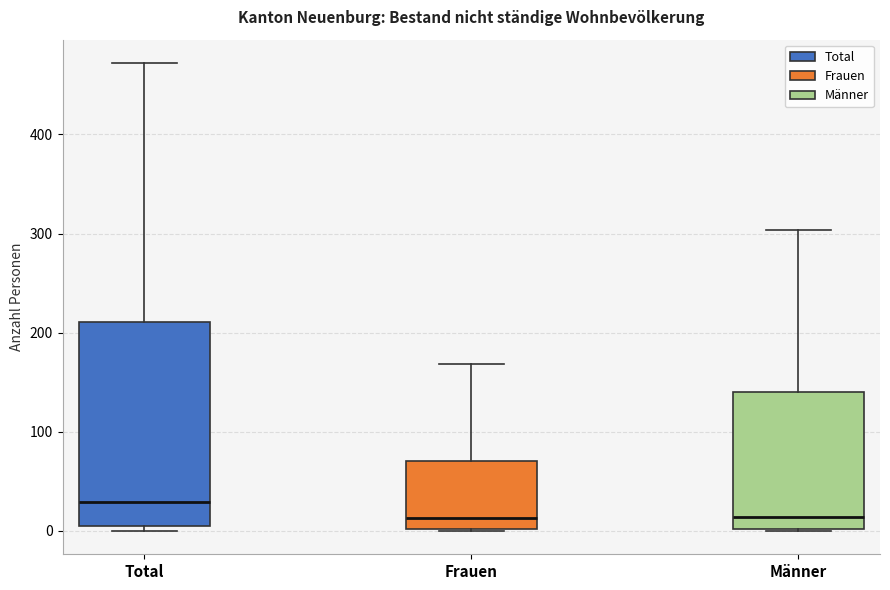

Reading left to right, read every box against the y-axis: the position of its median line, the range the box covers, and the ends of its whiskers. The values are not printed on the chart, so give them approximately, as read against the axis.

Total: median 30, box 0 to 210, whiskers 0 (just below the box's lower edge) to 470
Frauen: median 10, box 0 to 70, whiskers 0 to 170
Männer: median 10, box 0 to 140, whiskers 0 to 300